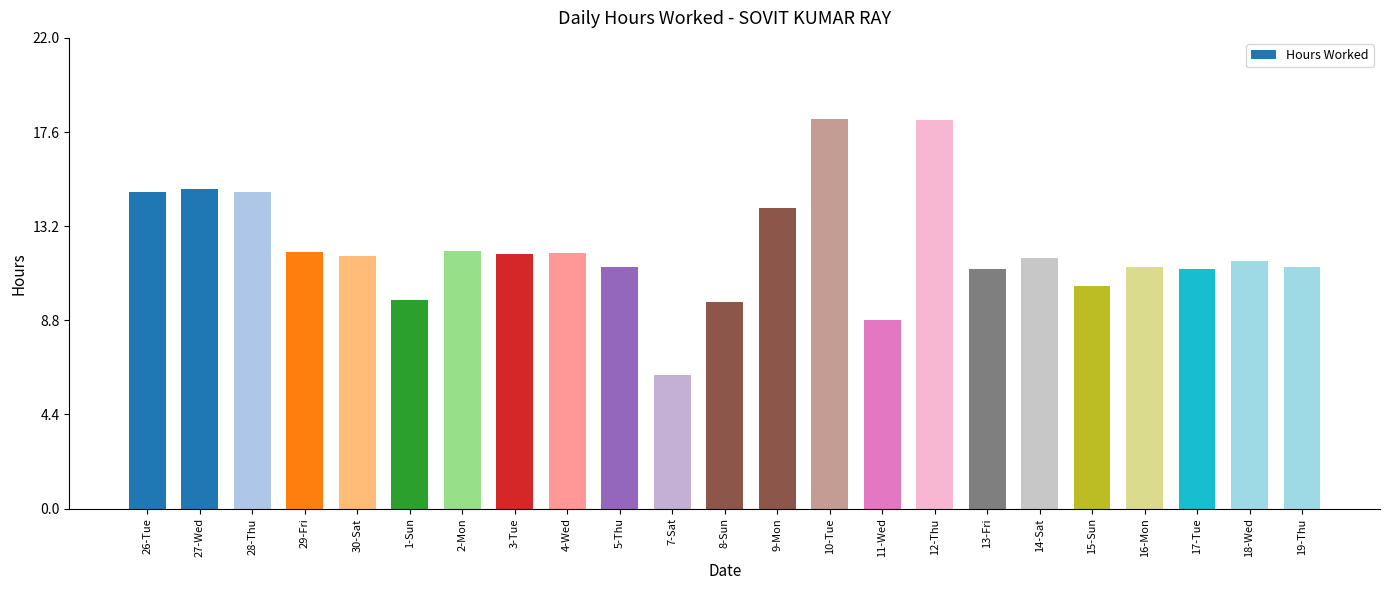

Which has a higher value, 17-Tue or 1-Sun?

17-Tue